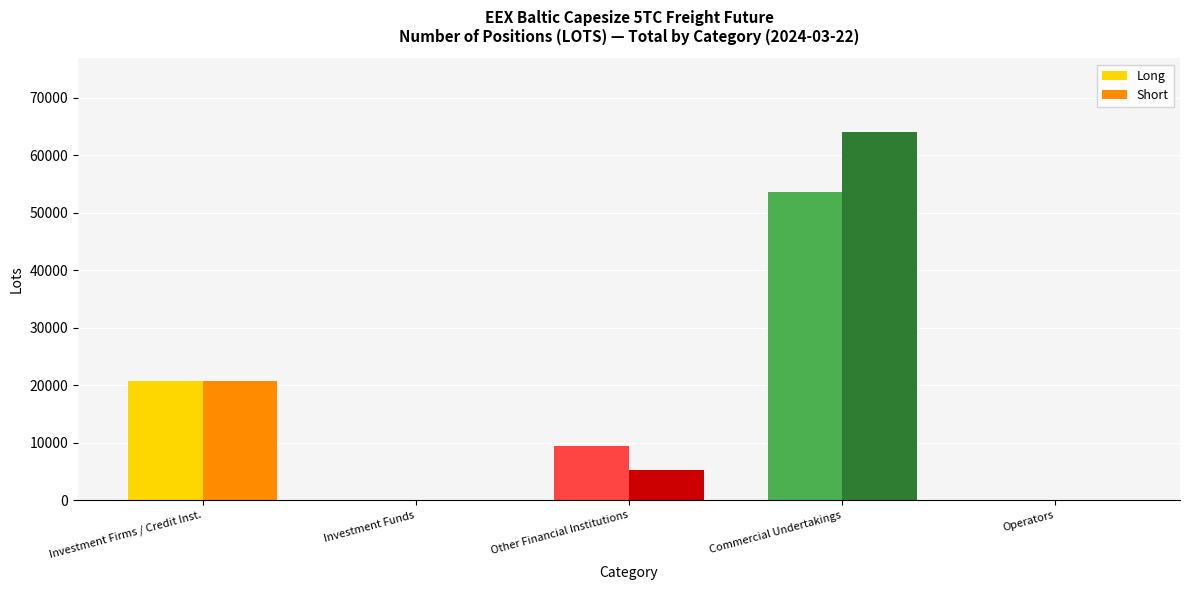

Does the chart contain any negative values?

No